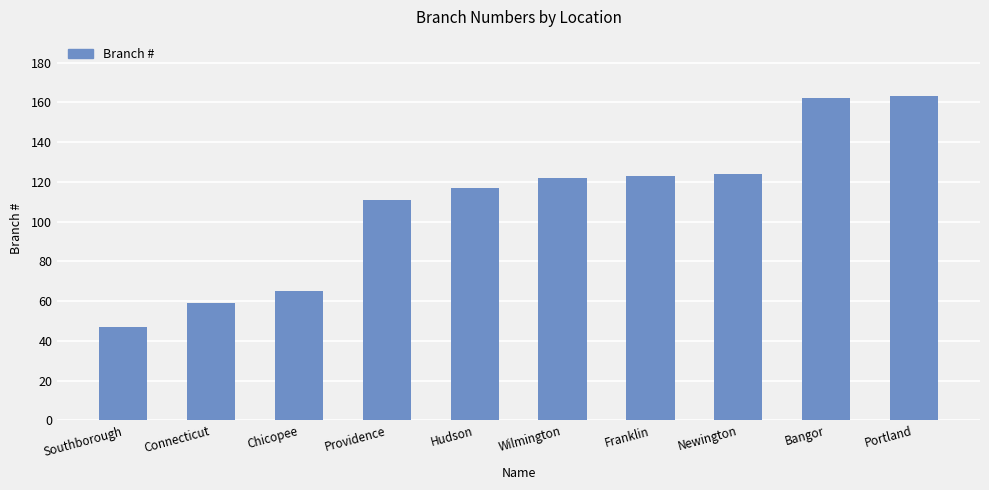

Where is the data nearest to the value 105?

Providence